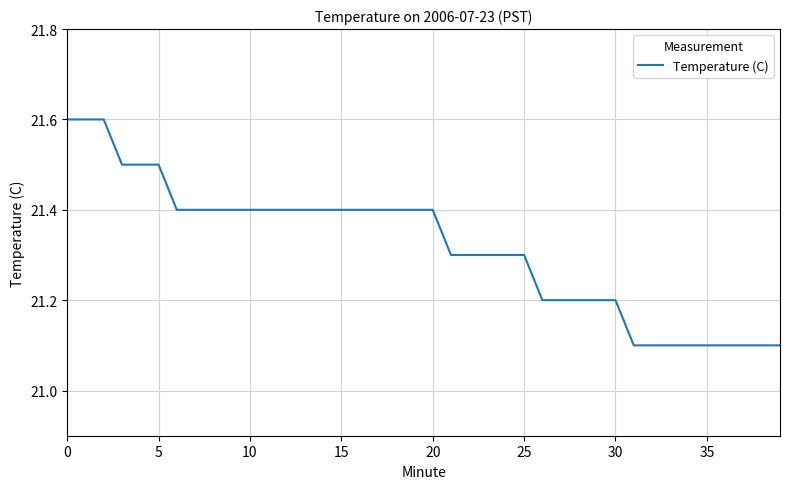

What is the difference between the maximum and minimum values?

0.5